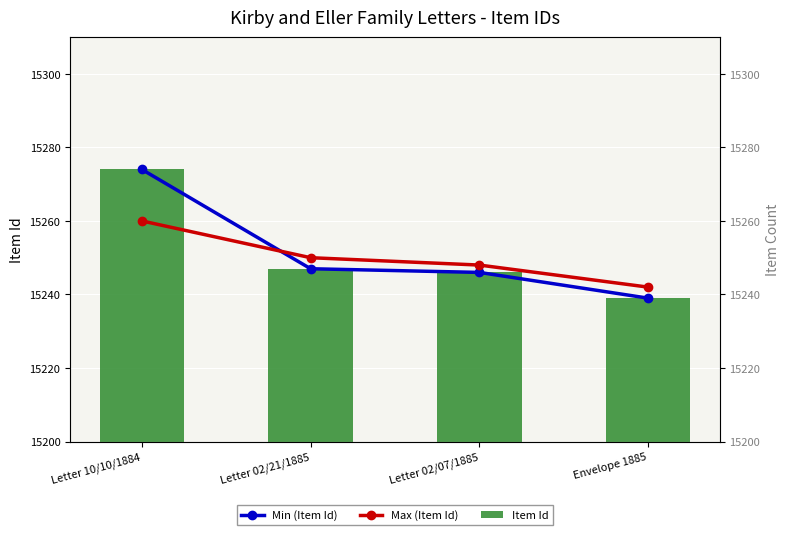

What is the sum of the Min (Item Id) values at Letter 02/07/1885 and Letter 02/21/1885?

30493